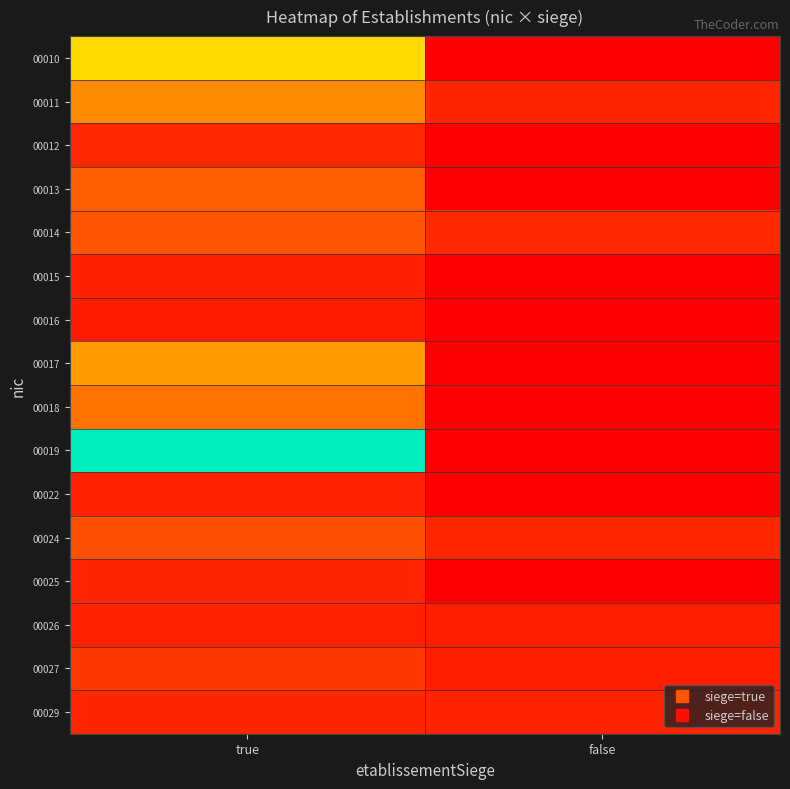

What is the total value across all series at false?

0.2